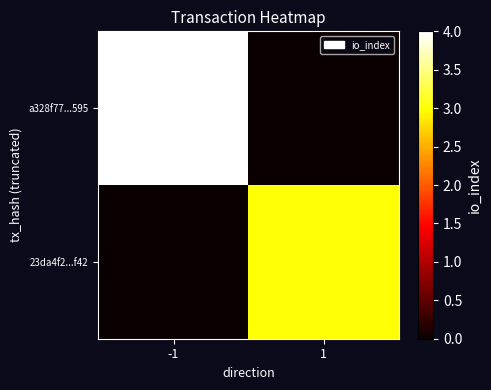

At which category is the sum across all series the highest?

-1